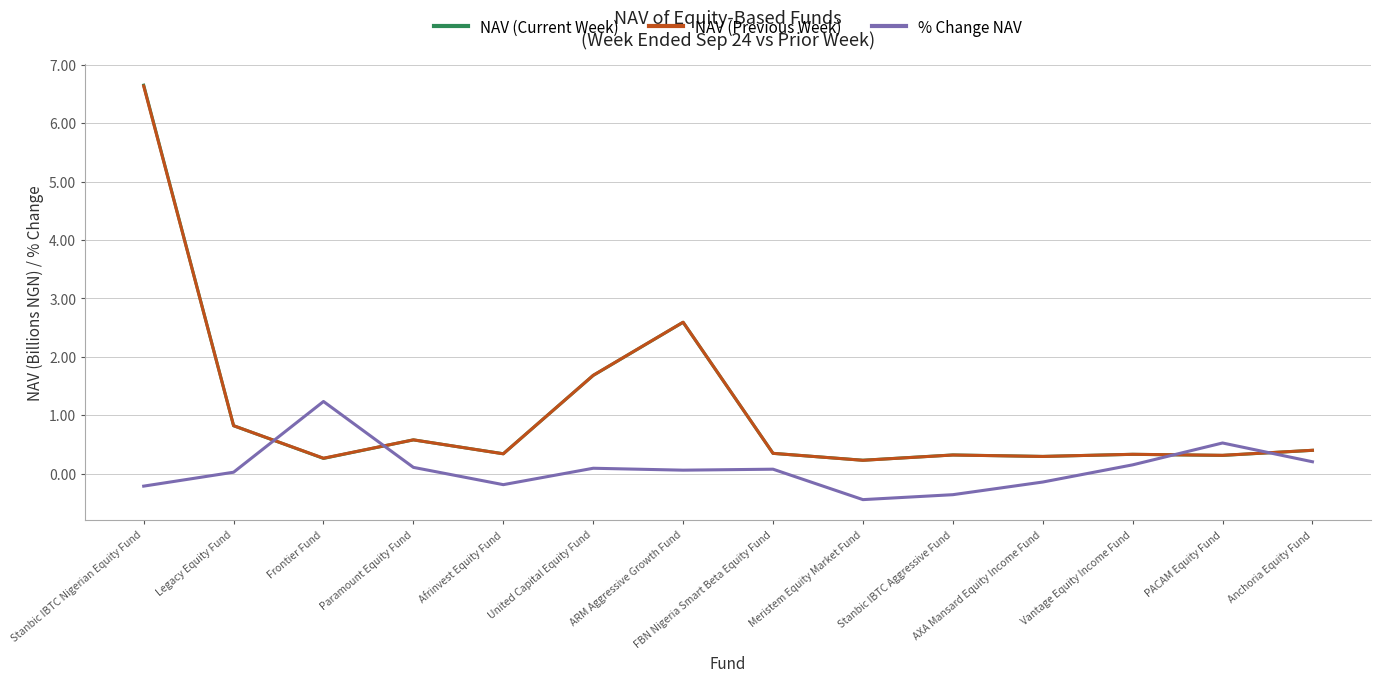

At which category does % Change NAV reach its first local peak?

Frontier Fund